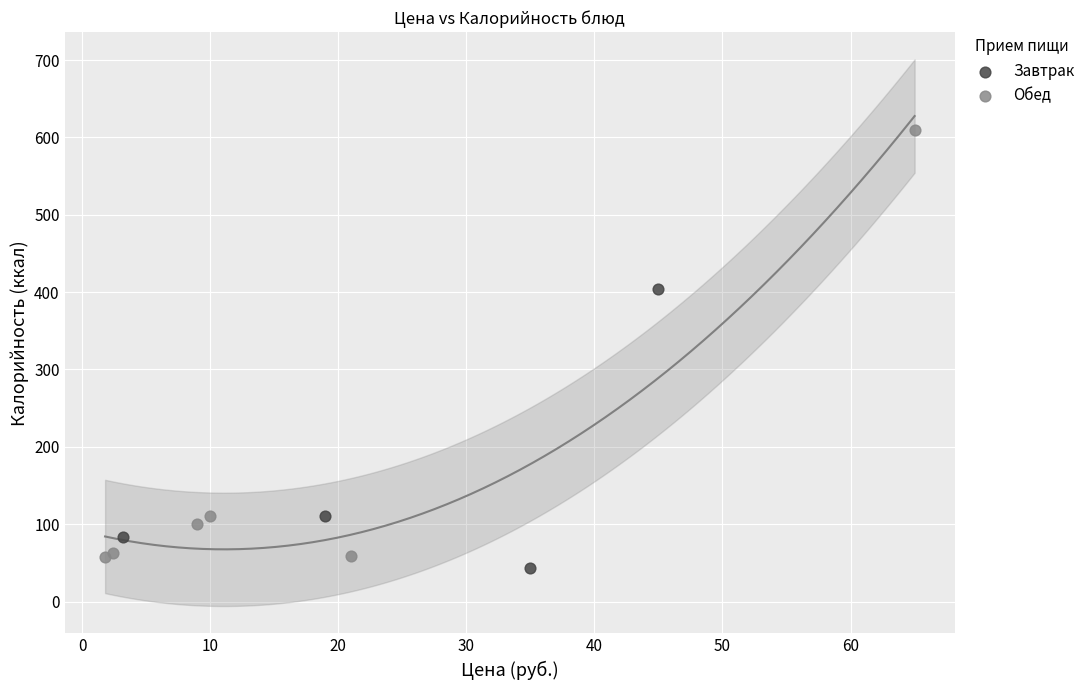

Which series has the widest spread of Y values?

Обед